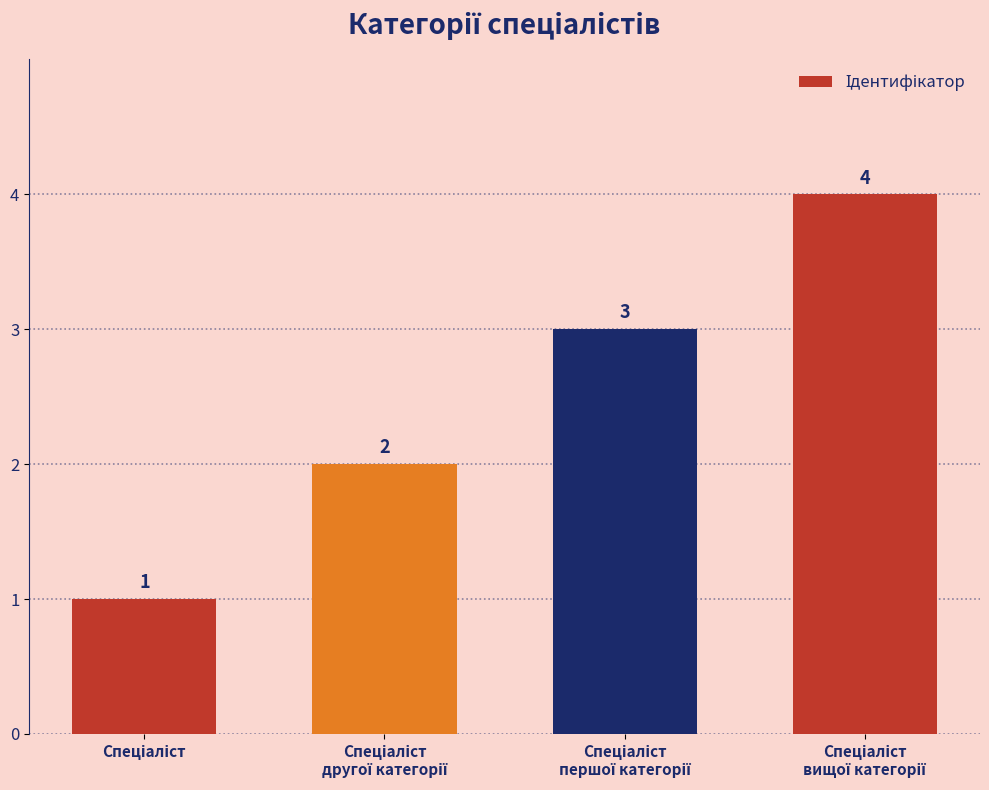

What is the value of the 1st bar from the left?

1